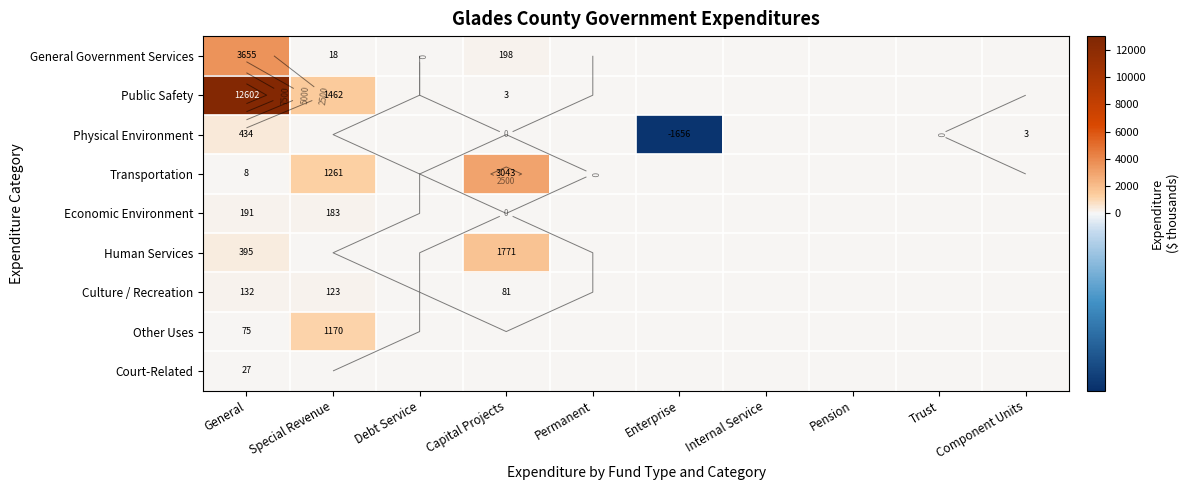

Count the number of data series in this chart.

9